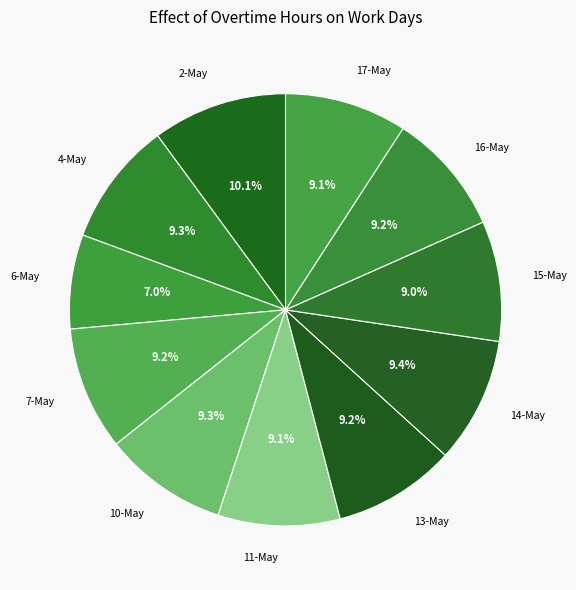

What is the ratio of the value at 7-May to the value at 17-May?

1.0